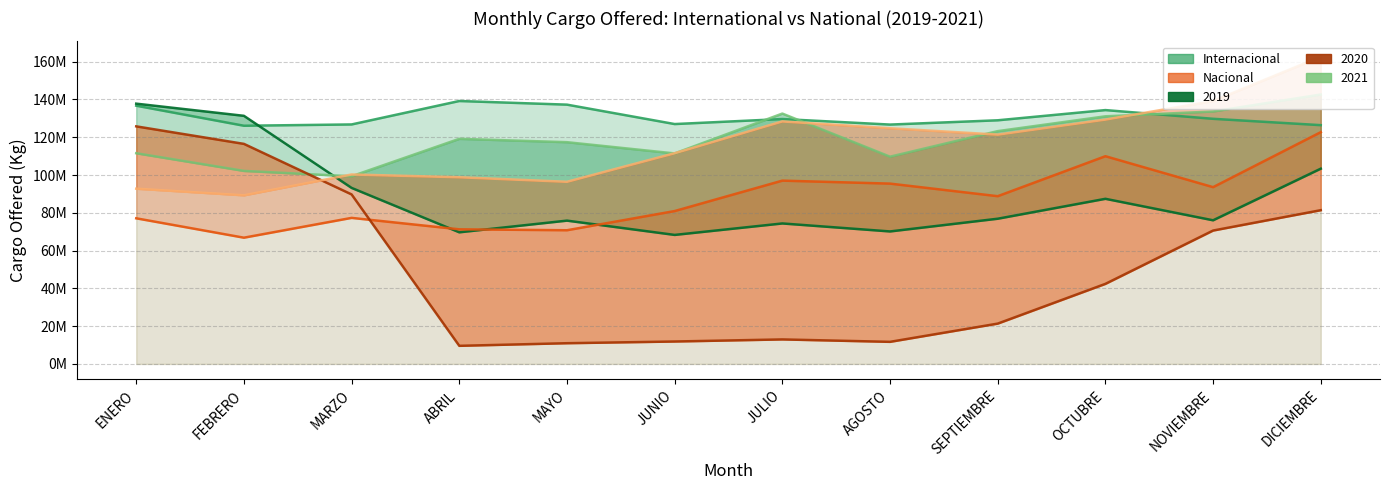

Where is the first local maximum for INT Carga Ofrecida 2021?

ABRIL